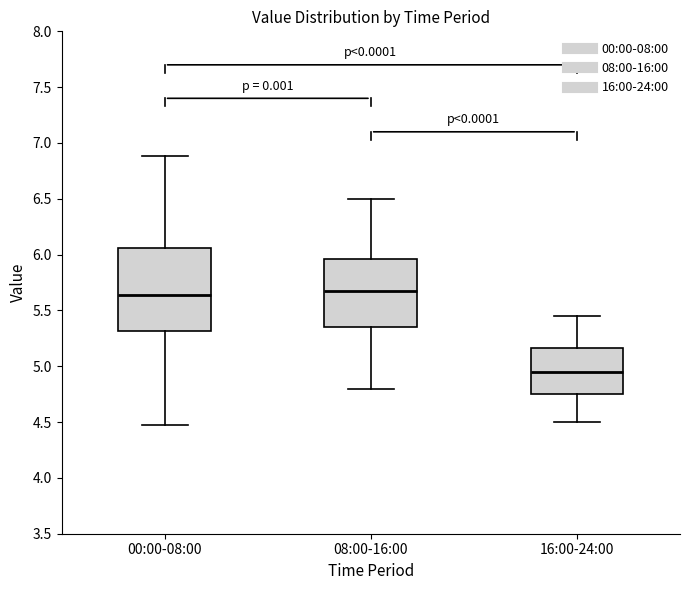

Comparing the boxes themselves (not the whiskers), which one is the tallest?

00:00-08:00